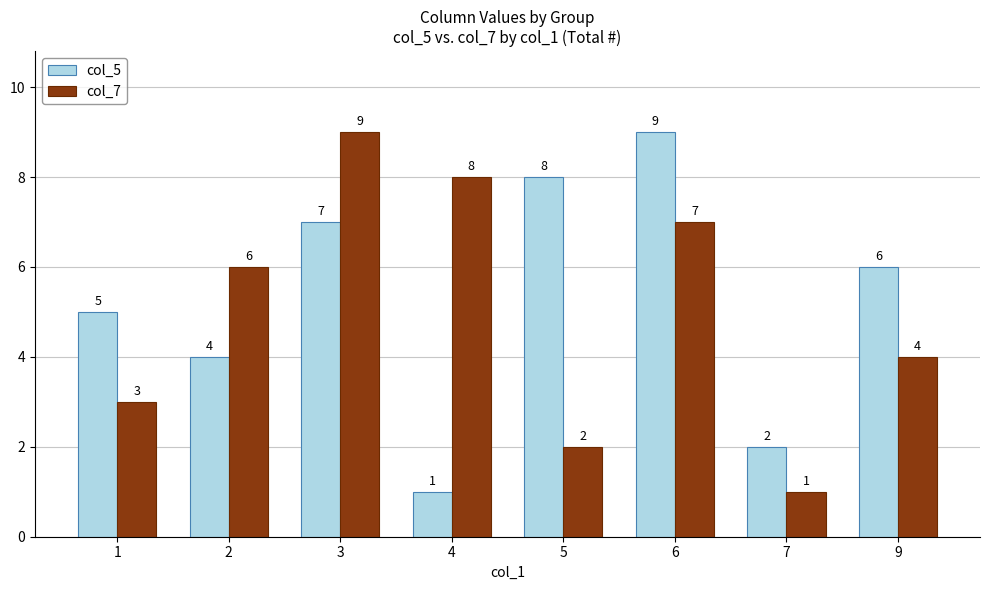

What are all the series names shown in the legend?

col_5, col_7